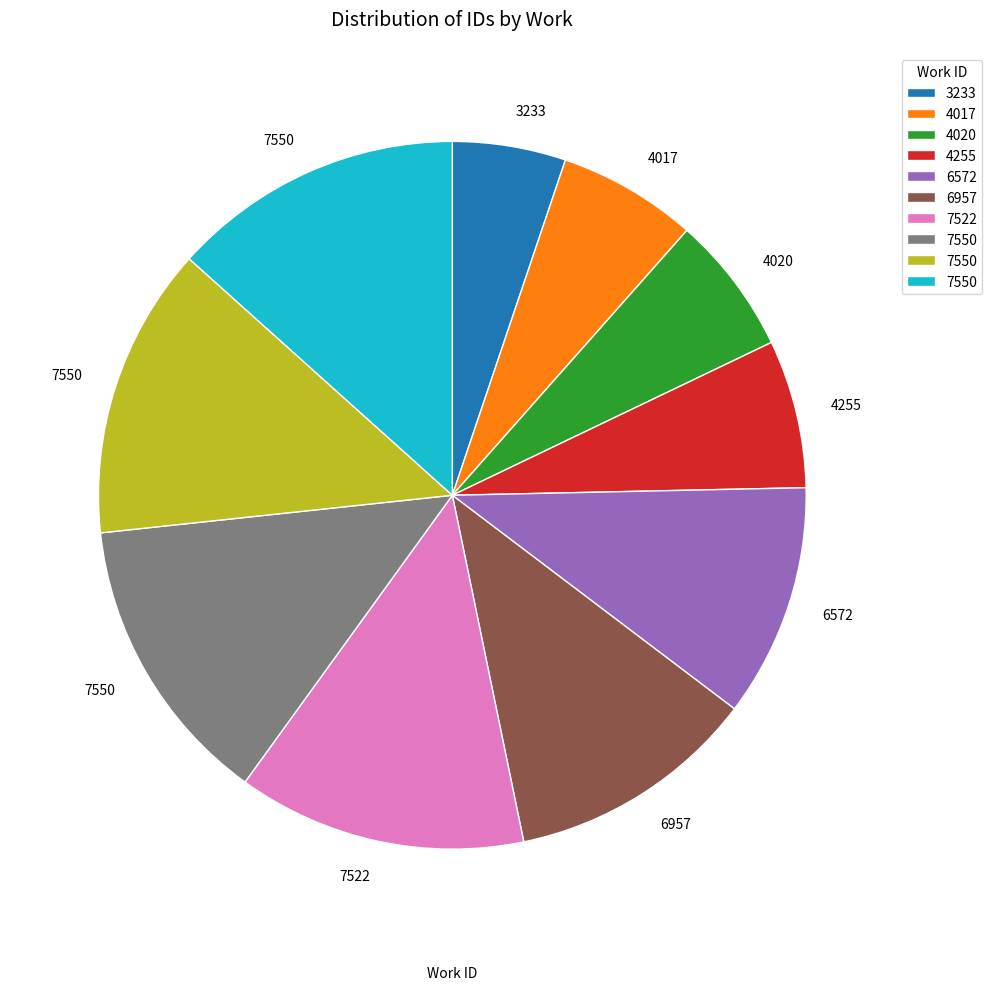

Is there a majority slice in this chart?

No